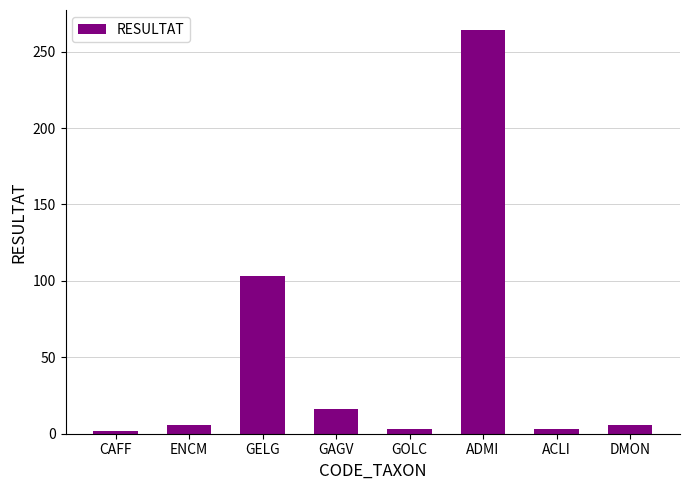

How many data points are less than 6?

3